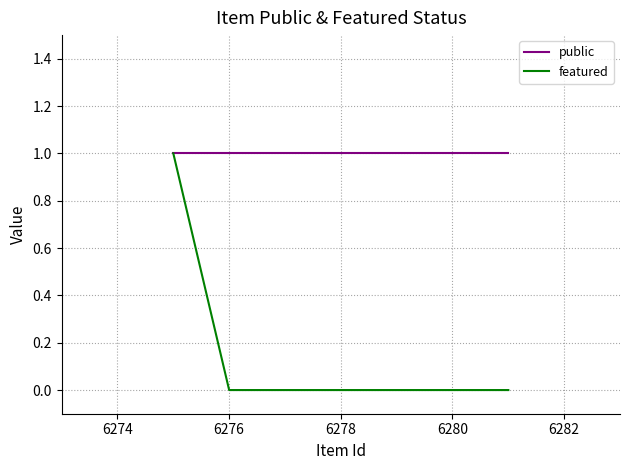

Is it true that featured equals 0 at 6278?

True